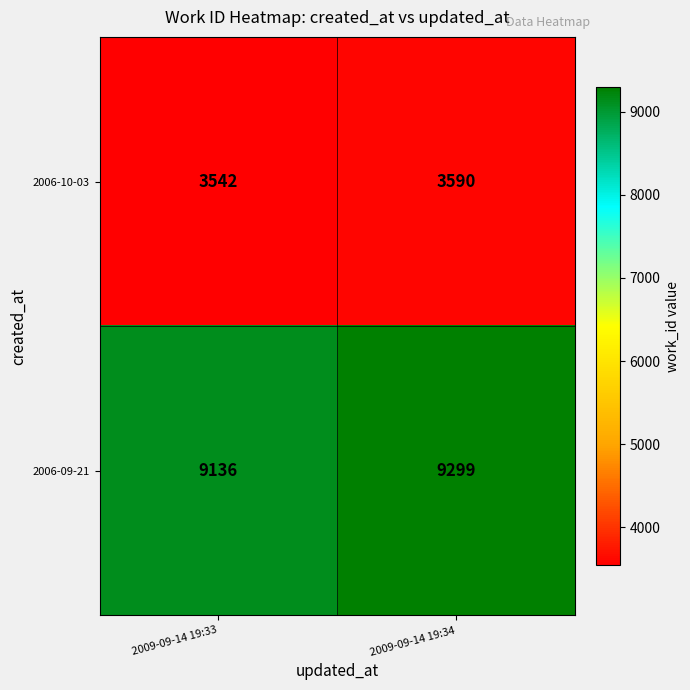

At which category does the chart reach its minimum across all series?

2009-09-14 19:33